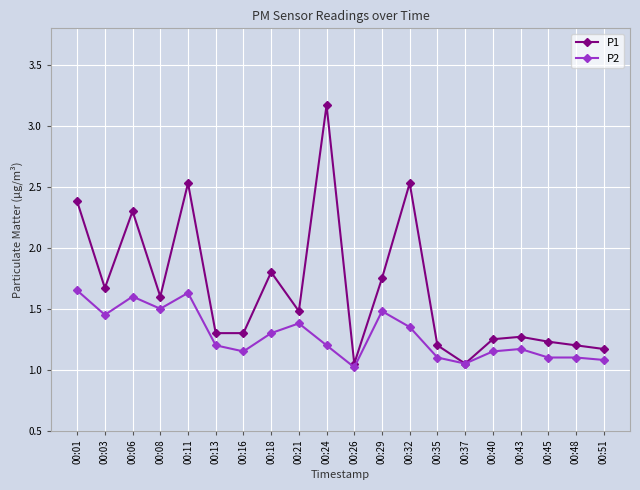

Which series has the largest total across all categories?

P1